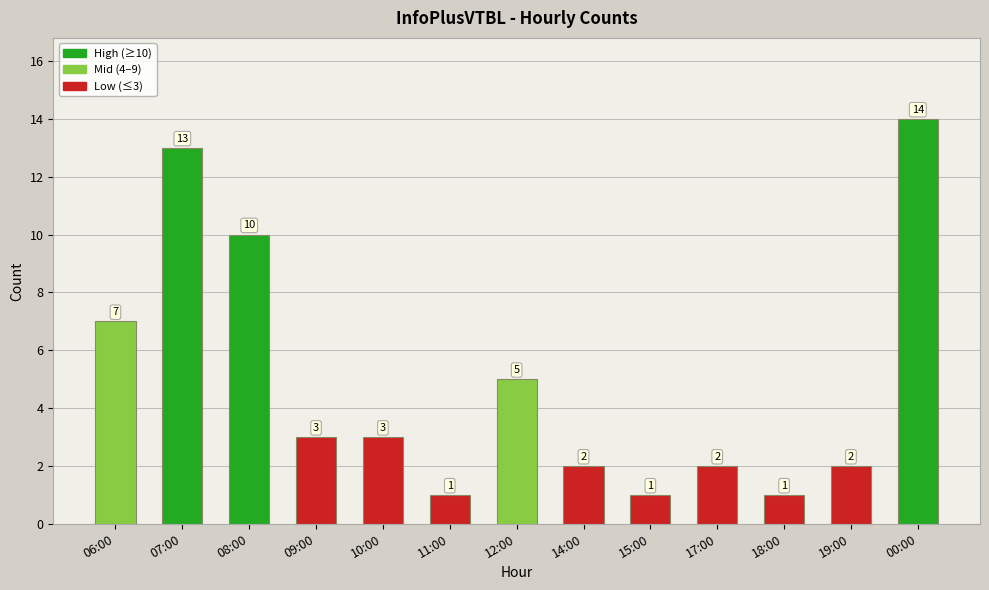

Reading left to right, transcribe all the data shown in this chart.

06:00=7	07:00=13	08:00=10	09:00=3	10:00=3	11:00=1	12:00=5	14:00=2	15:00=1	17:00=2	18:00=1	19:00=2	00:00=14